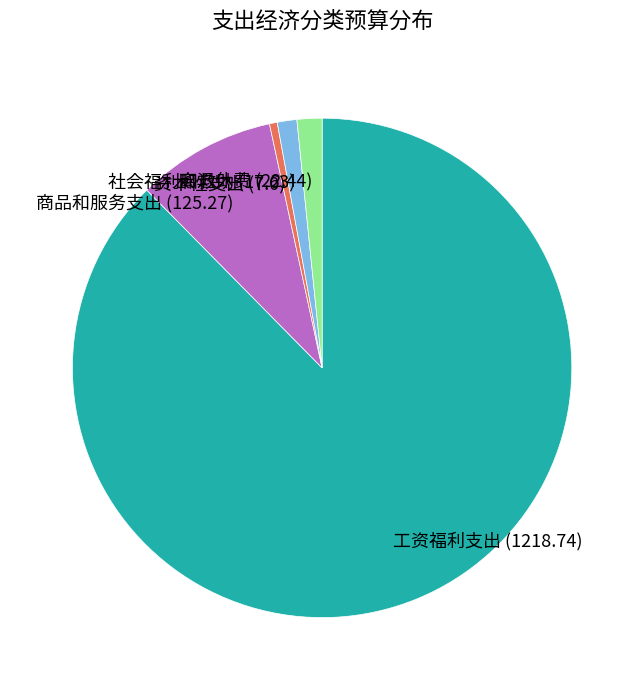

What is the largest slice in the pie chart?

工资福利支出